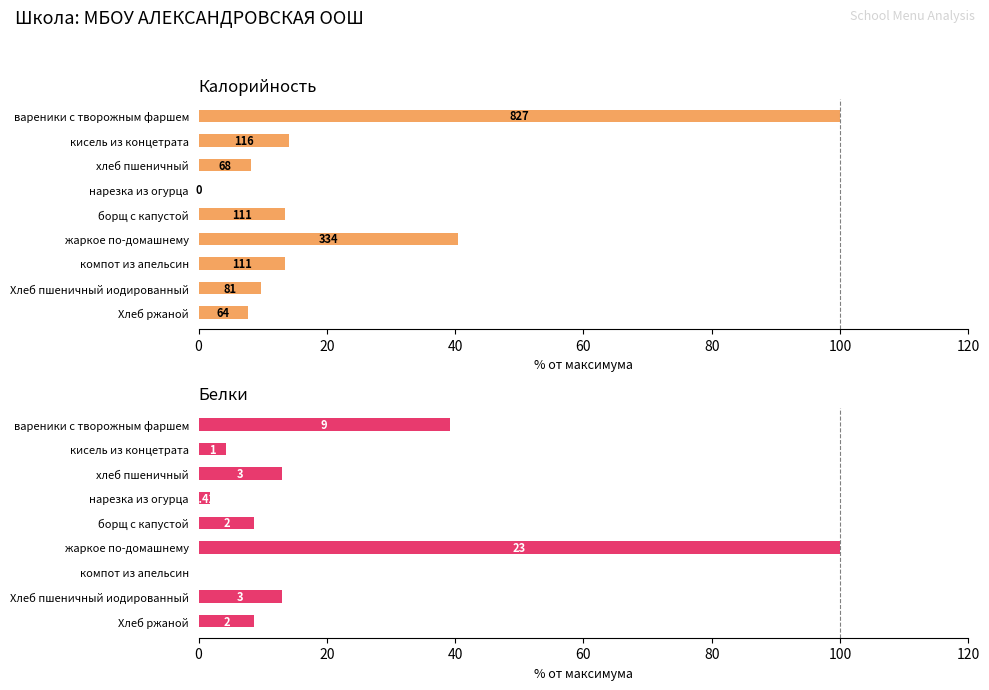

Are the bars horizontal?

Yes